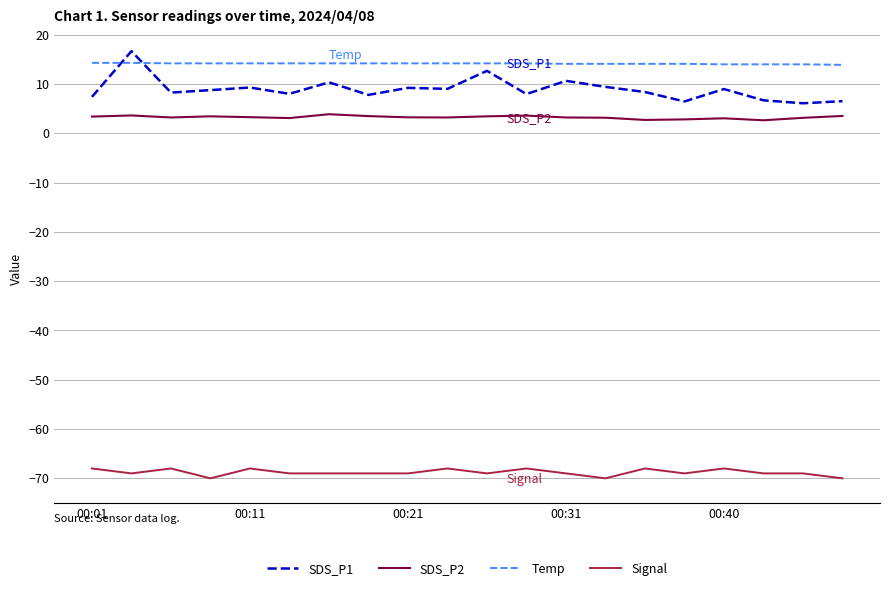

What are all the series names shown in the legend?

SDS_P1, SDS_P2, Temp, Signal